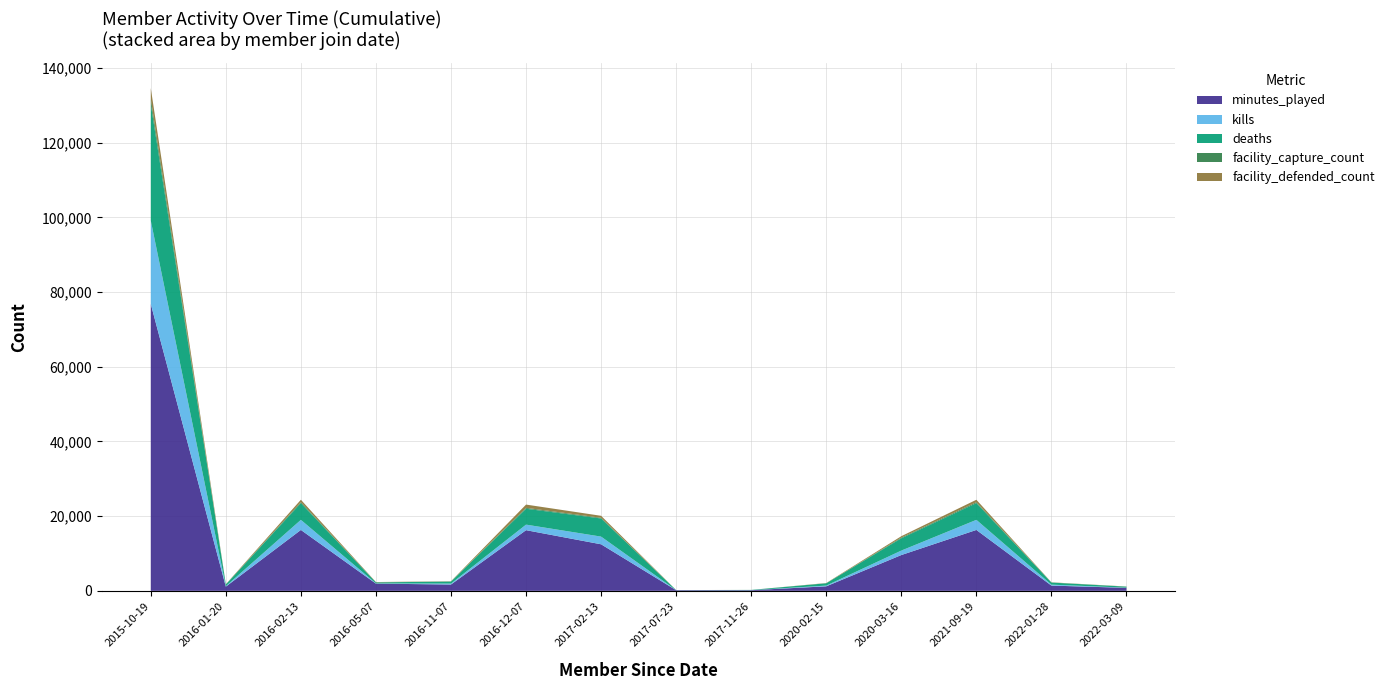

Reading left to right, extract all data points from this chart.

minutes_played: 76840	1127	16312	1931	1694	16248	12468	172	166	1213	9591	16312	1405	800
kills: 22336	124	2702	59	250	1487	2056	13	11	192	1194	2702	253	52
deaths: 31189	451	4479	276	532	4256	4857	19	66	620	3290	4479	552	268
facility_capture_count: 1416	19	260	17	37	237	187	0	3	11	194	260	36	15
facility_defended_count: 2869	47	641	74	49	874	529	2	1	58	365	641	36	28